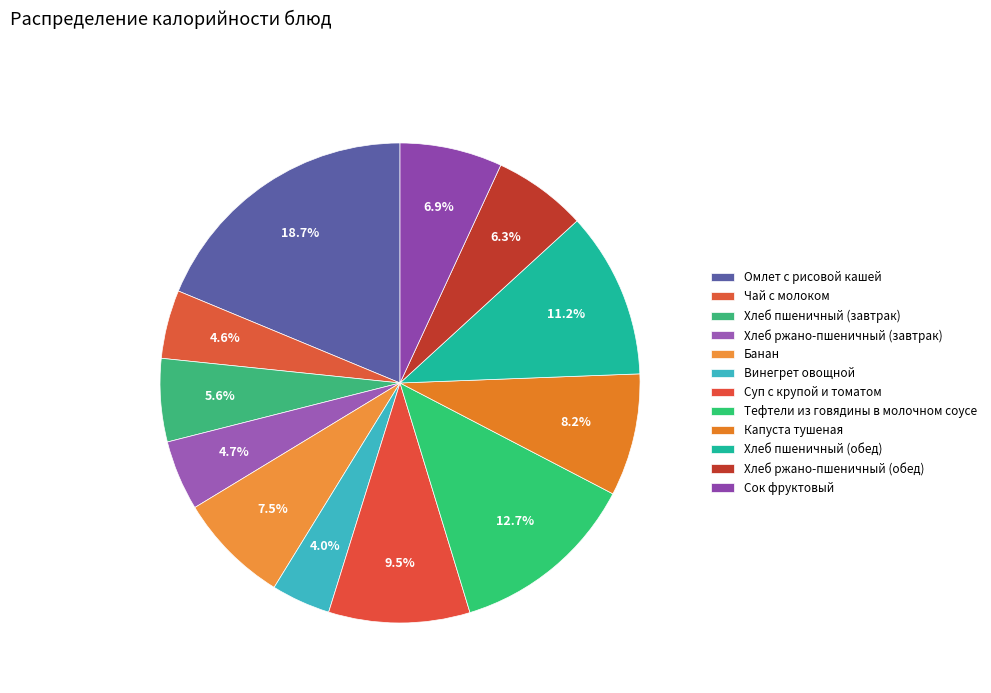

Which category has the smallest portion of the pie?

Винегрет овощной